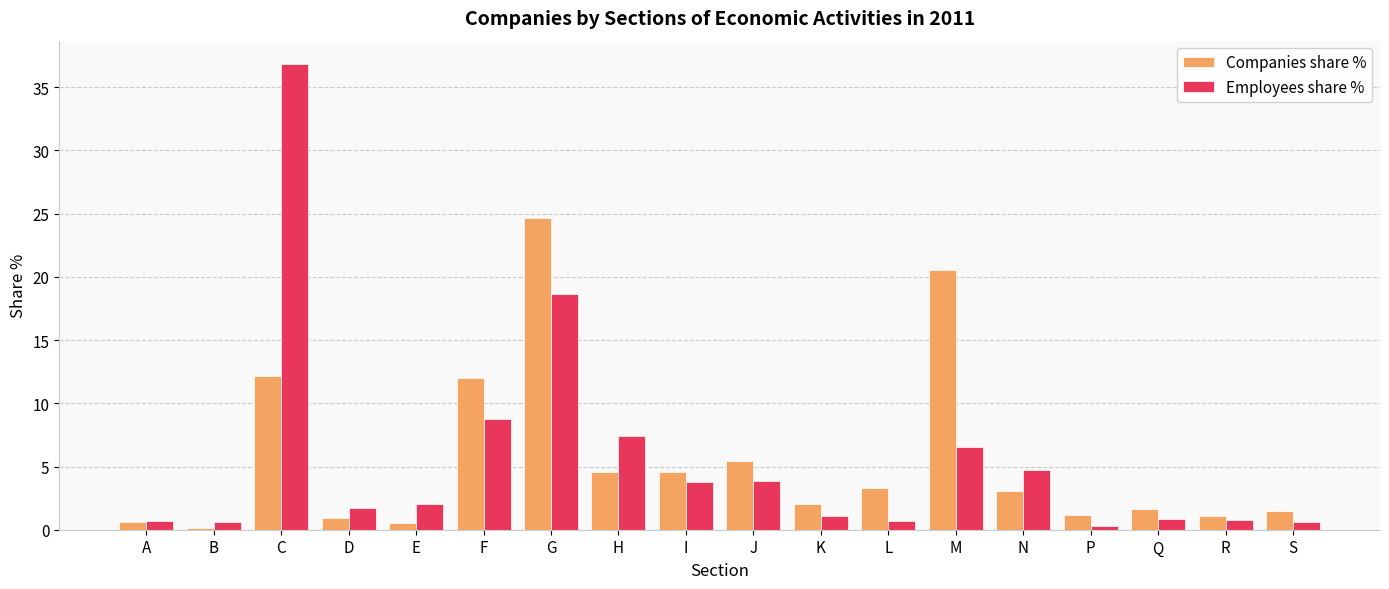

Between N and S, which series saw the biggest shift?

Employees share %